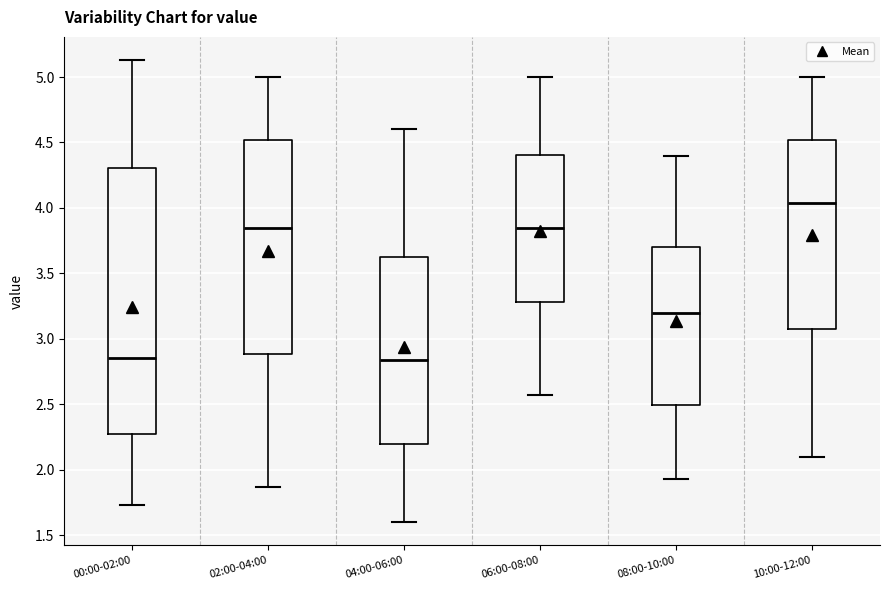

Reading left to right, read every box against the y-axis: the position of its median line, the range the box covers, and the ends of its whiskers. The values are not printed on the chart, so give them approximately, as read against the axis.

00:00-02:00: median 2.85, box 2.30 to 4.30, whiskers 1.75 to 5.15
02:00-04:00: median 3.85, box 2.90 to 4.50, whiskers 1.85 to 5.00
04:00-06:00: median 2.85, box 2.20 to 3.65, whiskers 1.60 to 4.60
06:00-08:00: median 3.85, box 3.30 to 4.40, whiskers 2.55 to 5.00
08:00-10:00: median 3.20, box 2.50 to 3.70, whiskers 1.95 to 4.40
10:00-12:00: median 4.05, box 3.10 to 4.50, whiskers 2.10 to 5.00